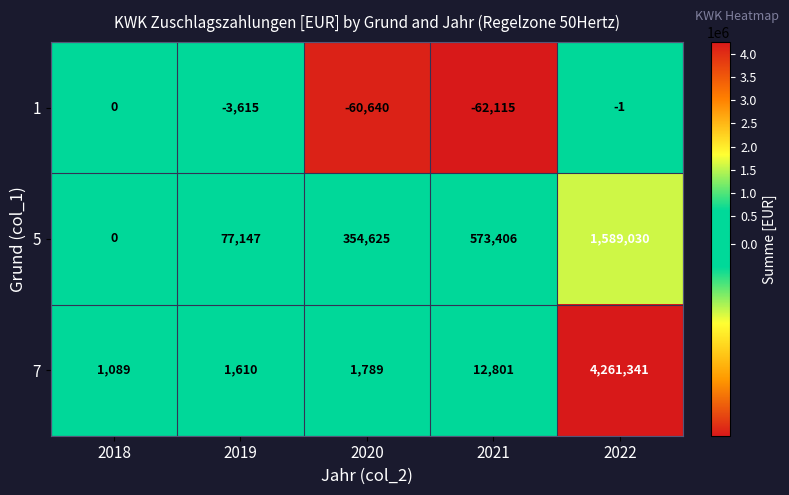

Which series changed the most between 2018 and 2020?

5